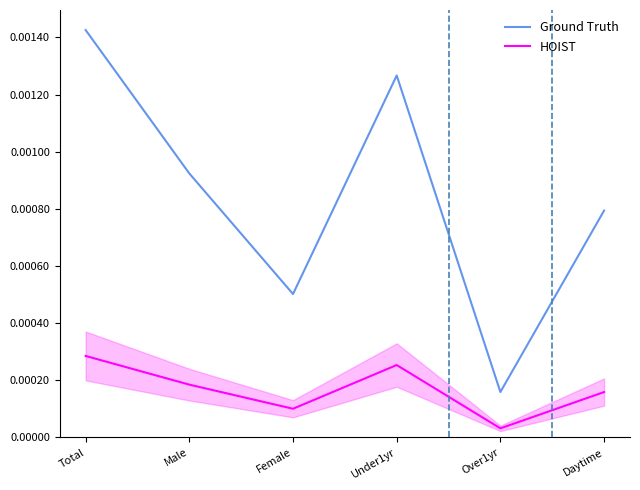

Is the value of HOIST at Male greater than the value of Ground Truth at Daytime?

No